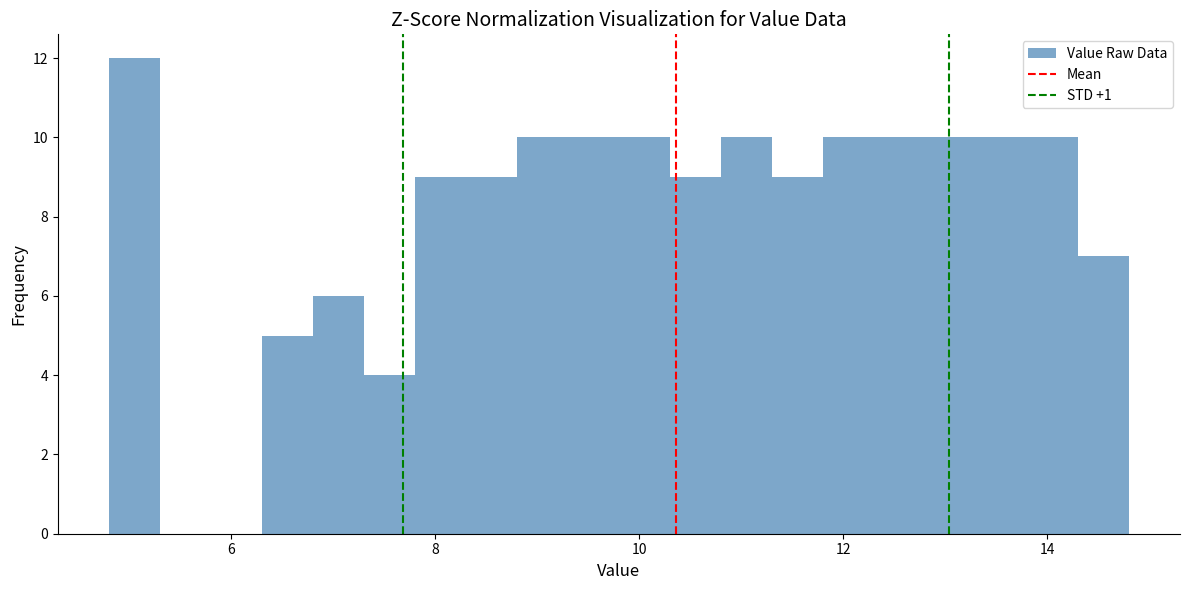

Around what value on the x-axis is the tallest bar? Give the approximate position of its centre, as read against the axis.

5.0